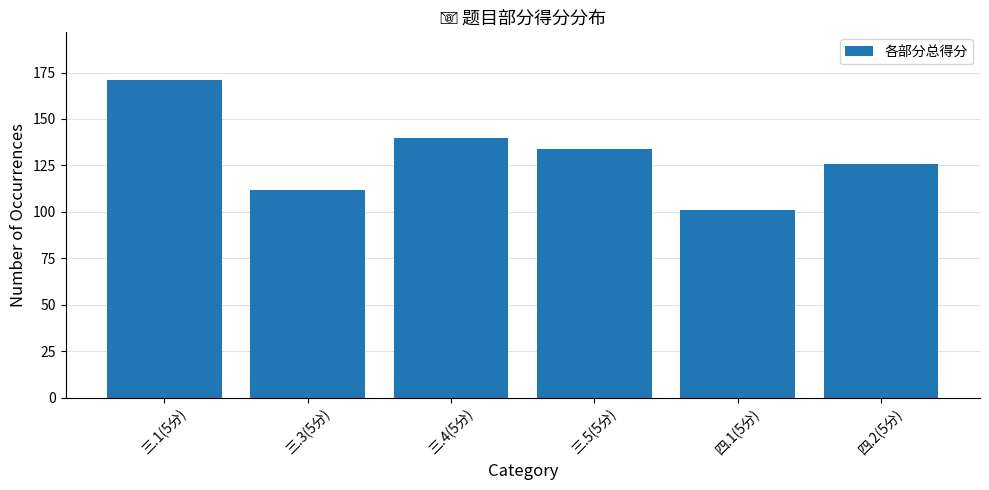

The value at 三.1(5分) is 171. True or false?

True